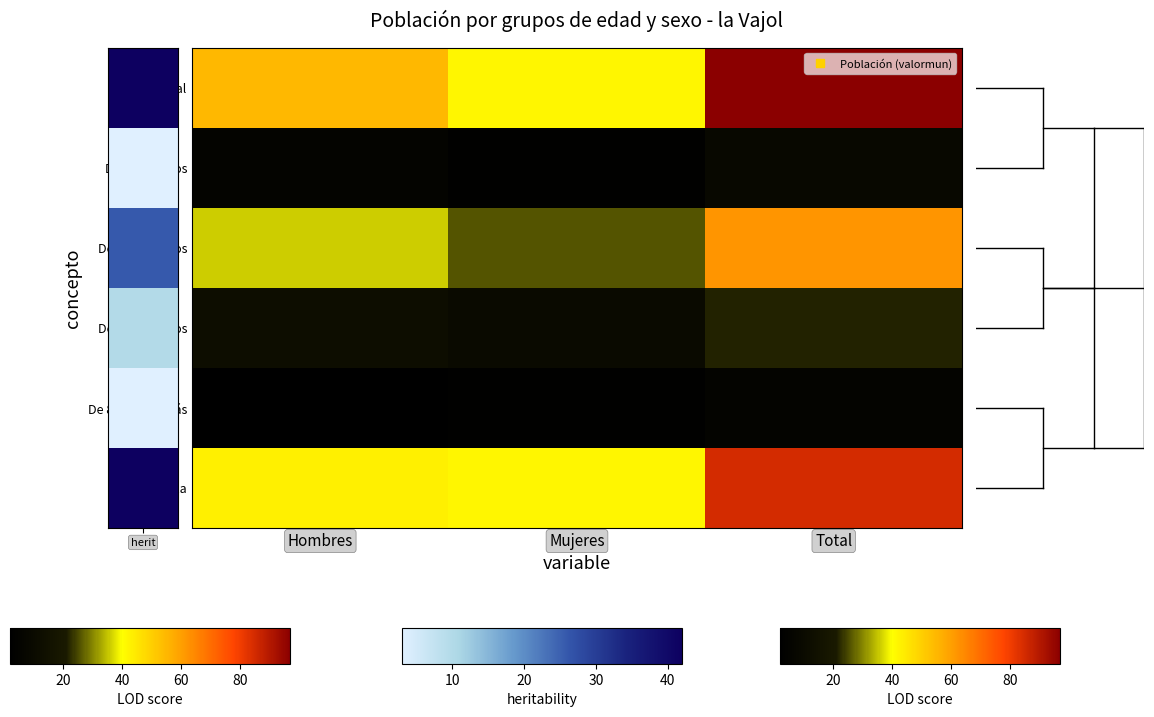

At which category is the sum across all series the highest?

Total